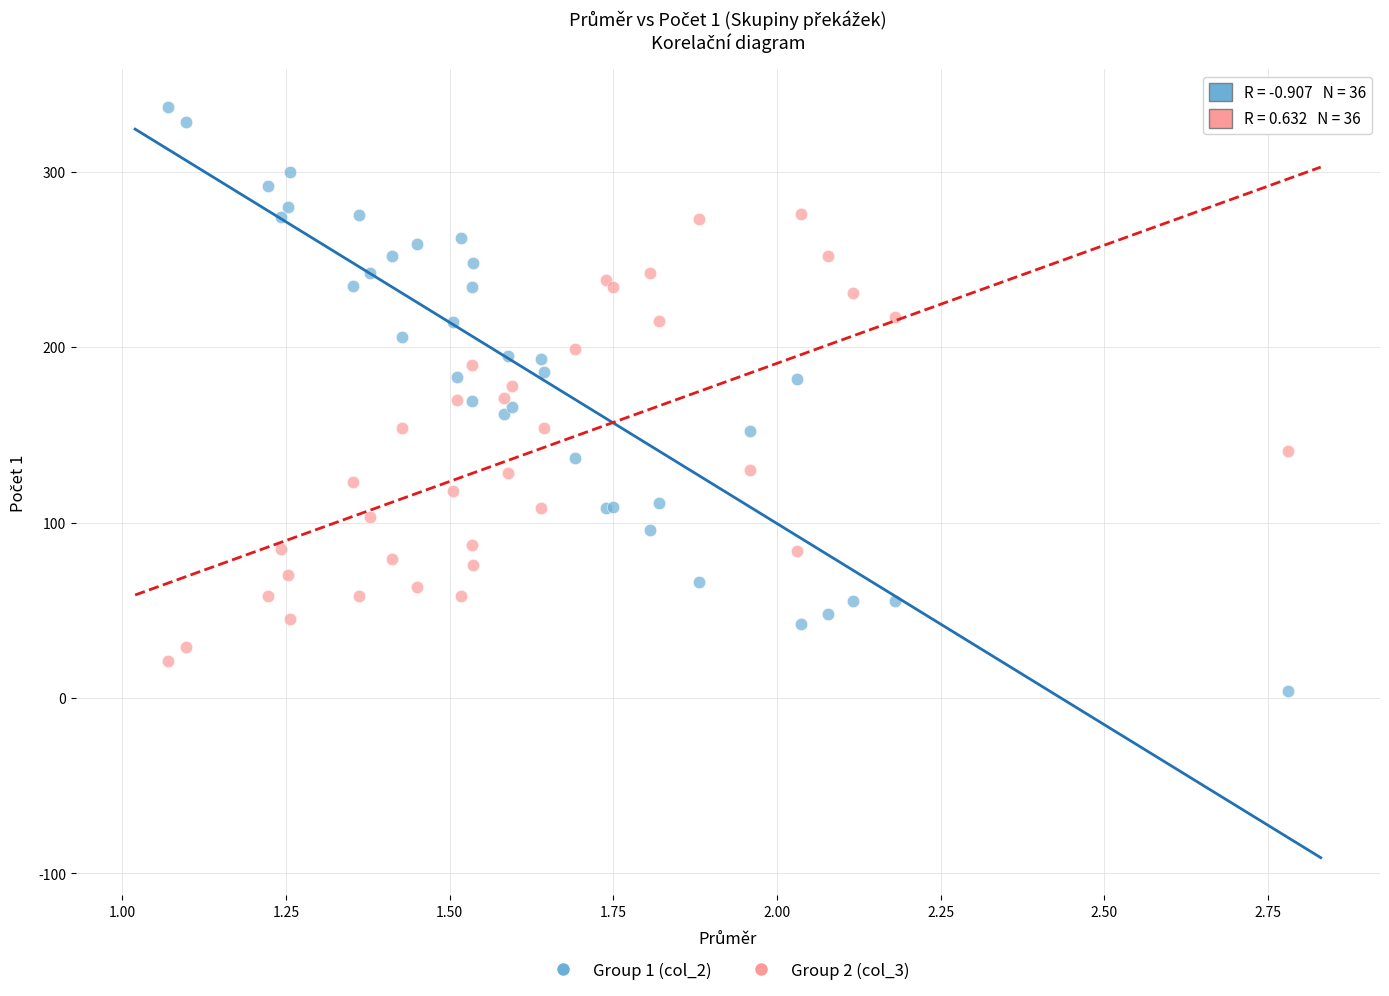

Which series contains the highest Y value?

Group 1 (col_2)